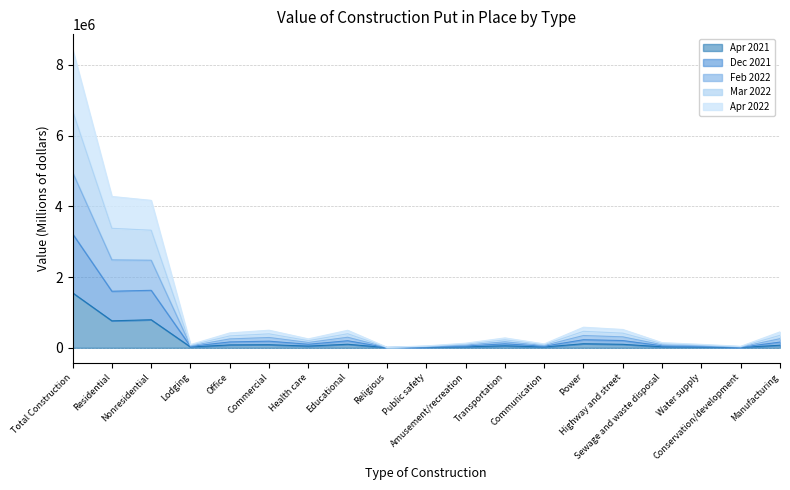

What is the value of the Dec 2021 point at the 17th from the left?

57269